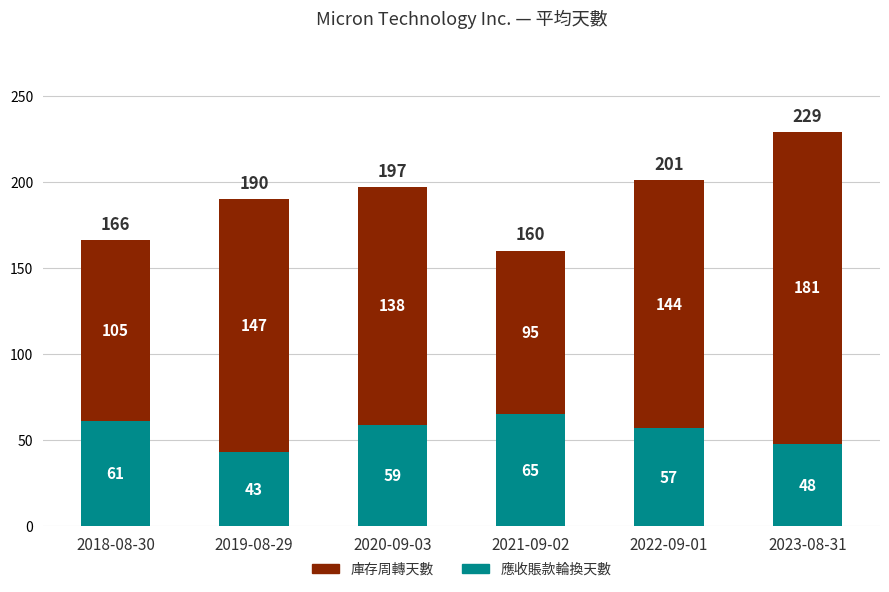

Reading left to right, transcribe the values for 應收賬款輪換天數.

61	43	59	65	57	48